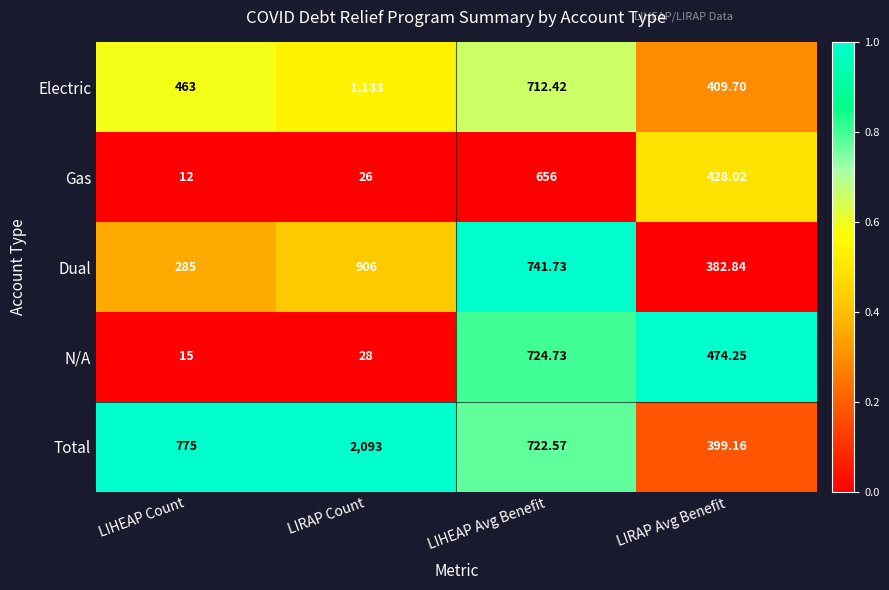

At LIRAP Avg Benefit, list the series in order from smallest to largest.

Dual, Total, Electric, Gas, N/A